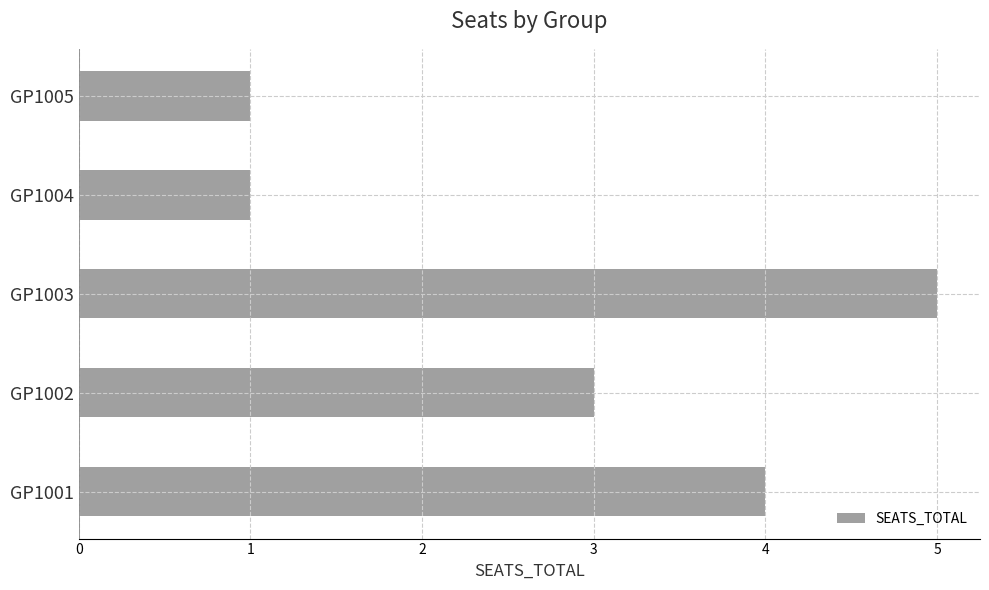

Which label corresponds to the largest value in the chart?

GP1003